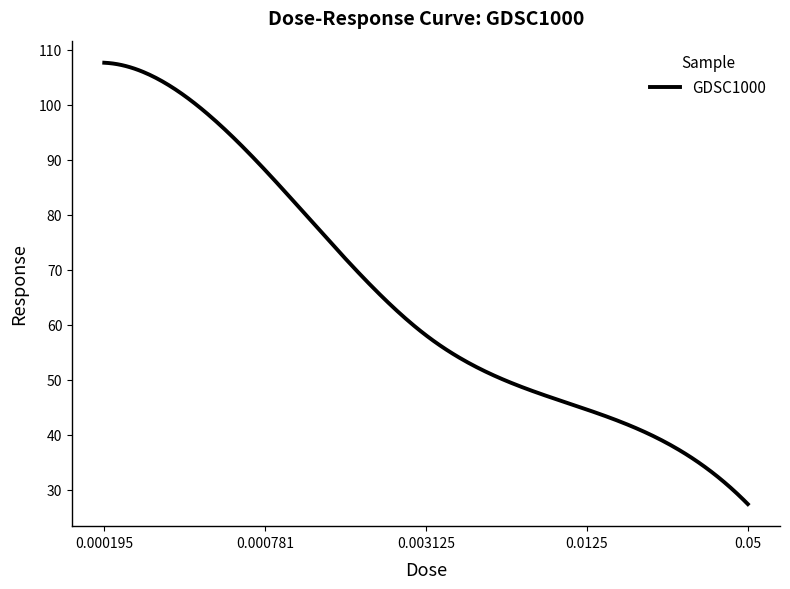

What is the smallest value displayed?

27.4